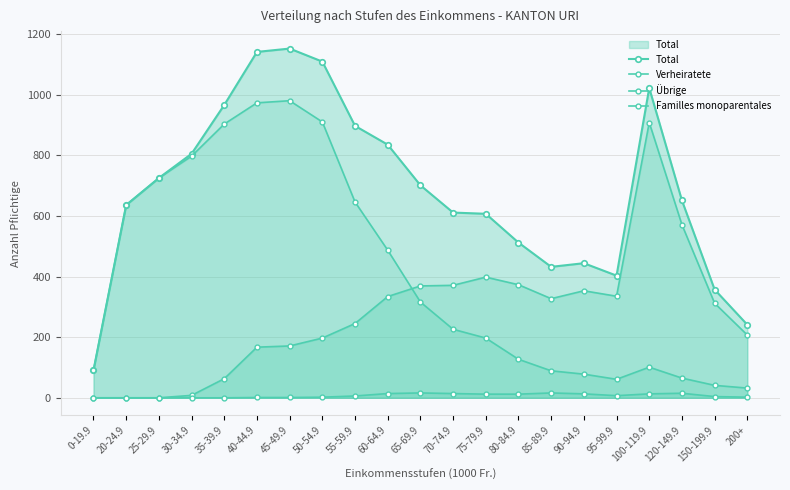

What is the total value across all series at 20-24.9?

1272